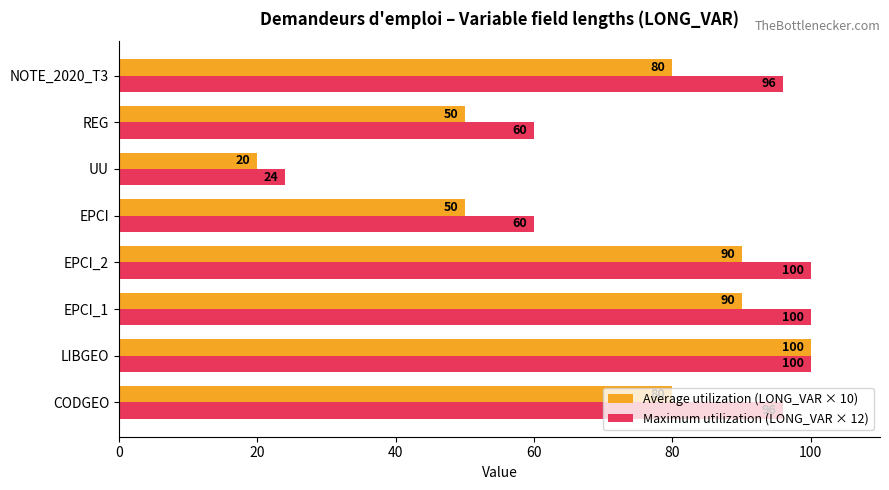

How many values in the Average utilization (LONG_VAR × 10) series are below 80?

3